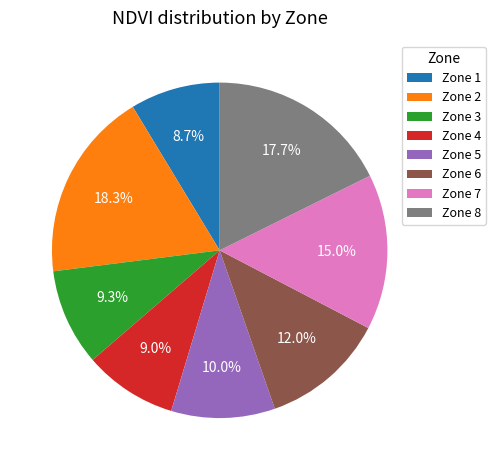

Does Zone 4 represent more than half of the total?

No